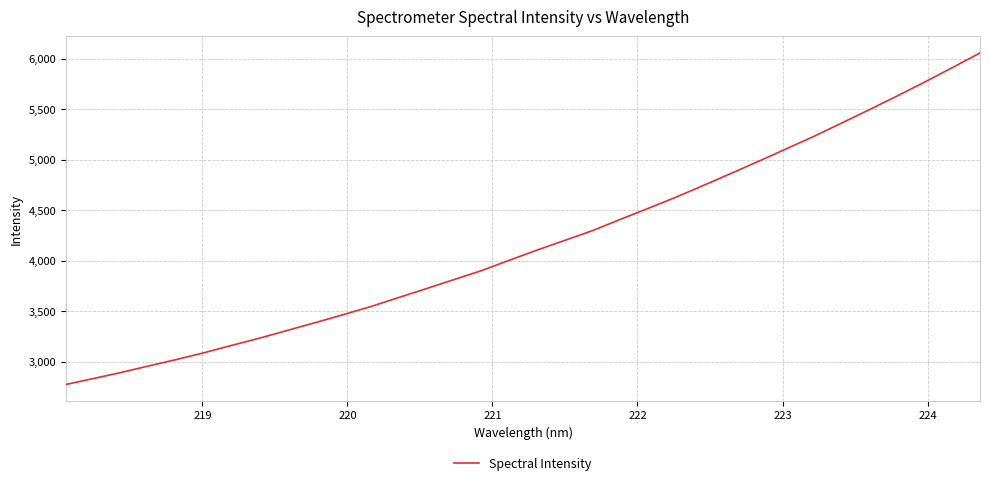

What is the maximum value shown in the chart?

6058.9